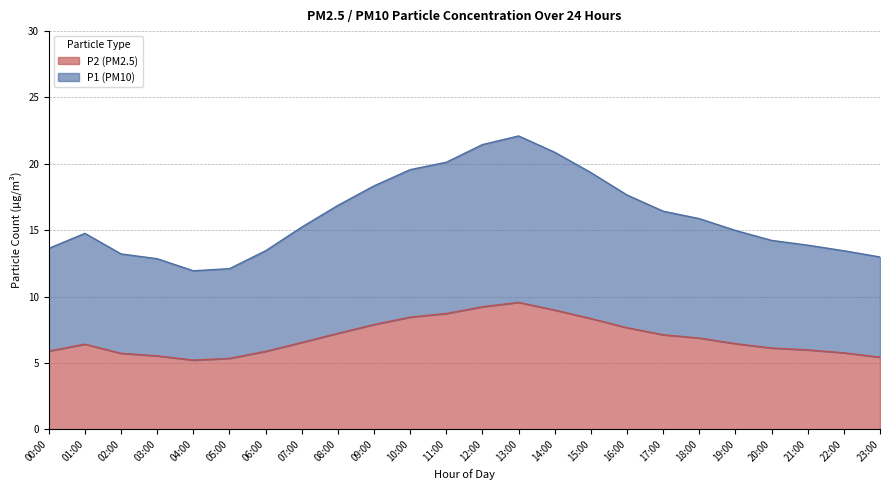

Rank the series at 10:00 from lowest to highest value.

P2, P1